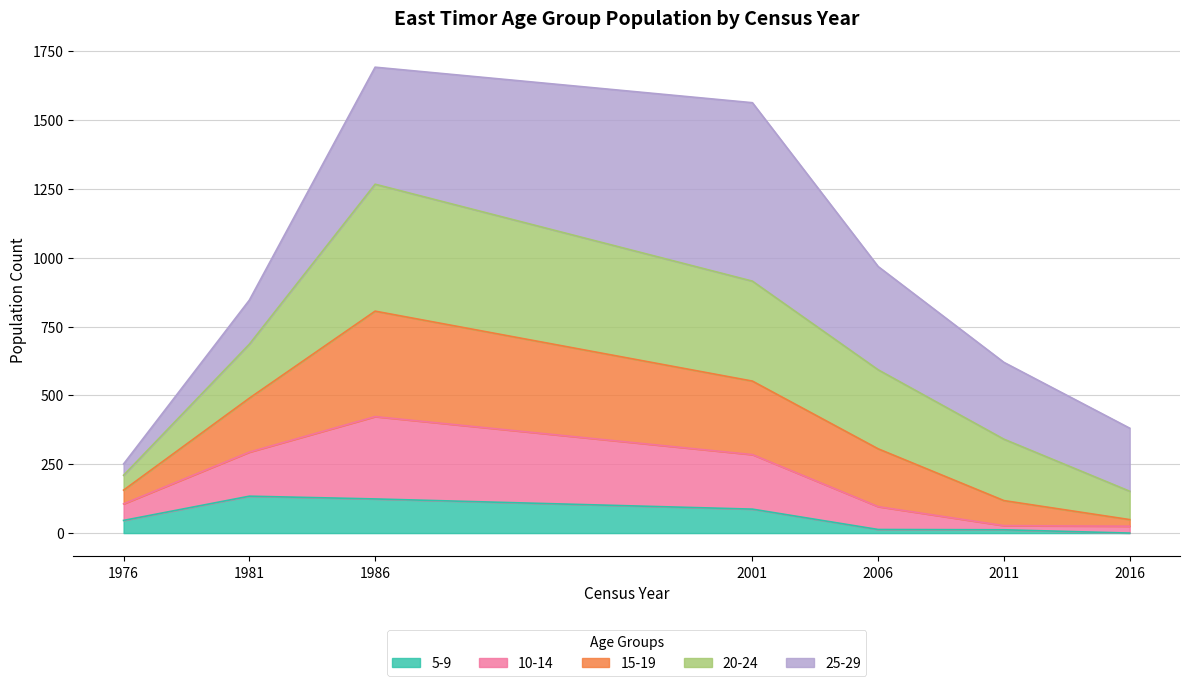

What is the total value across all series at 1986?

1692